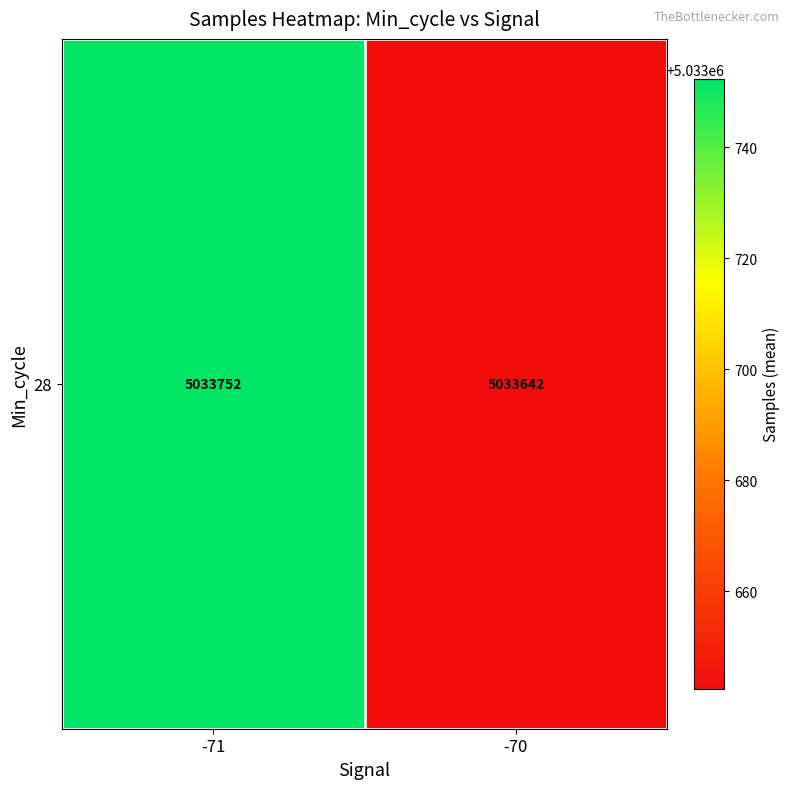

What is the maximum value shown in the chart?

5033752.3